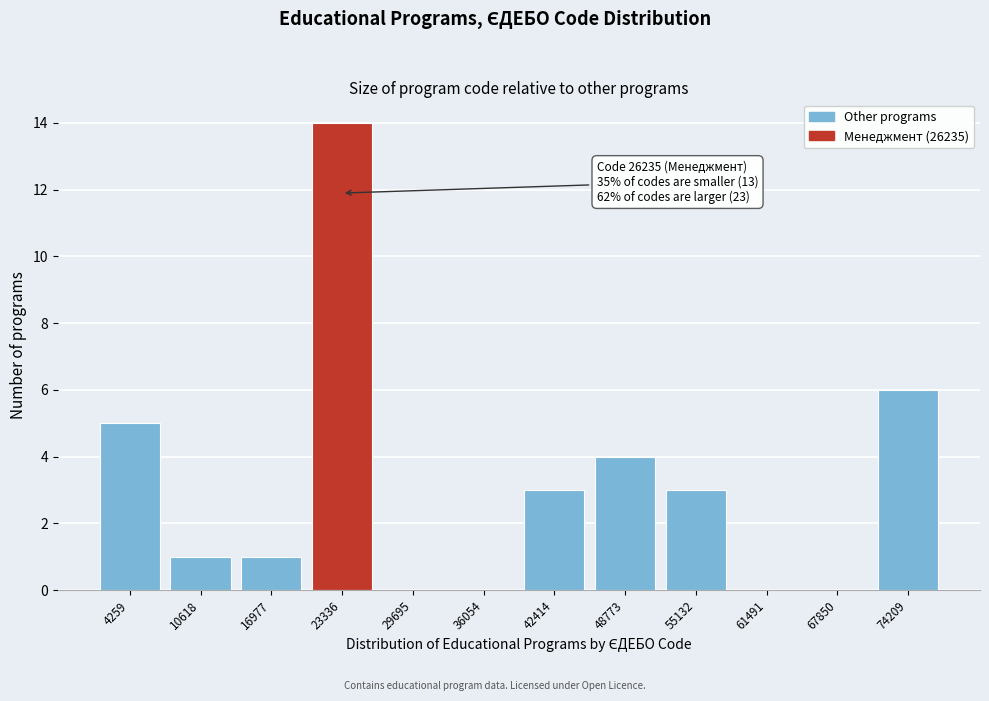

Reading right to left, list all the values displayed in this chart.

74209=6	67850=0	61491=0	55132=3	48773=4	42414=3	36054=0	29695=0	23336=14	16977=1	10618=1	4259=5